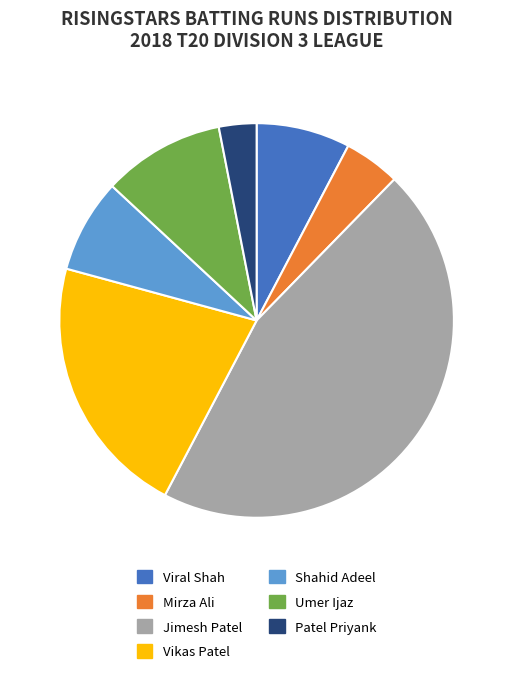

Do Patel Priyank and Shahid Adeel together represent more than half of the pie?

No